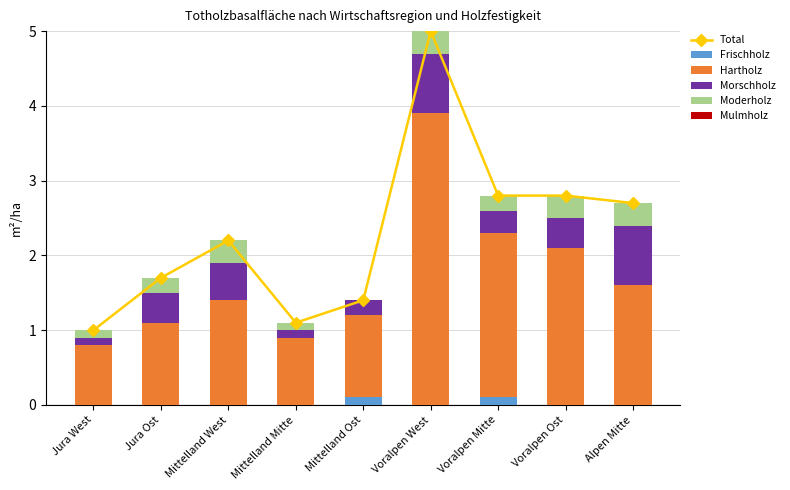

What is the value of the Total bar at the 5th from the left?

1.4